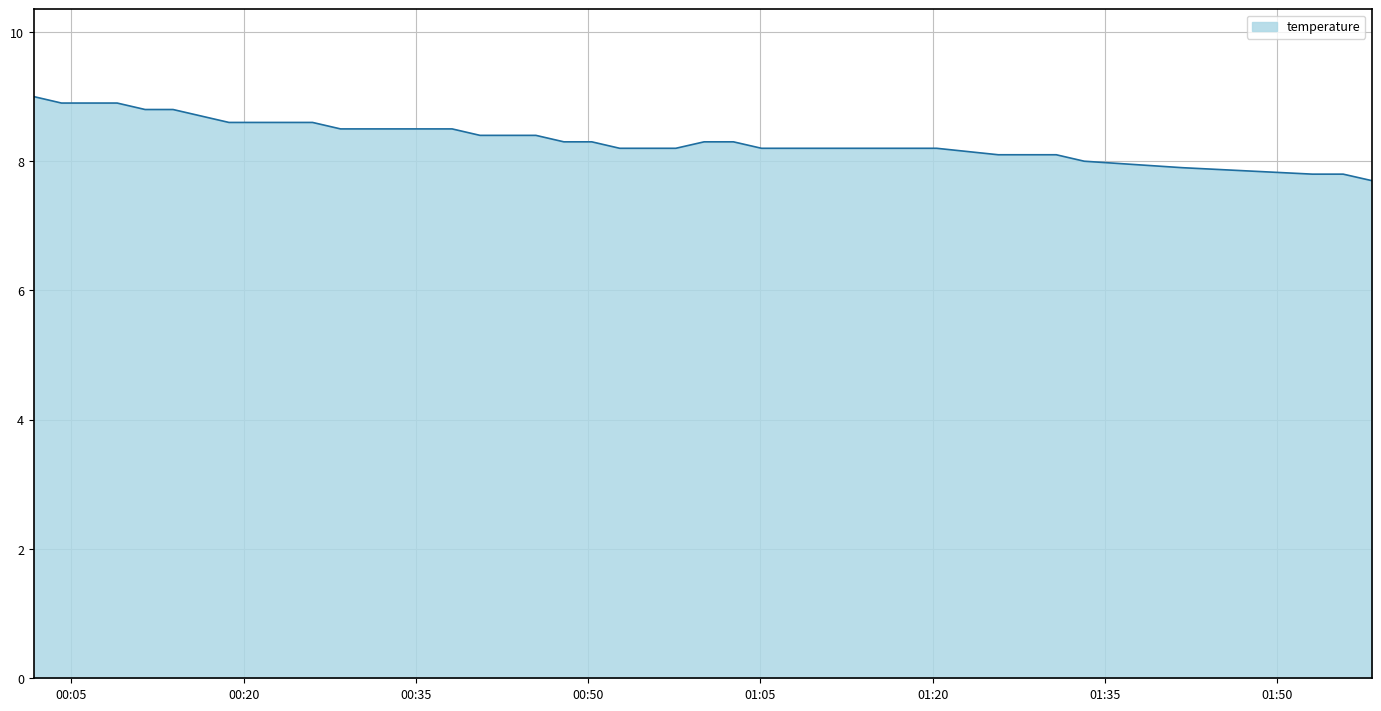

What is the smallest value displayed?

7.7